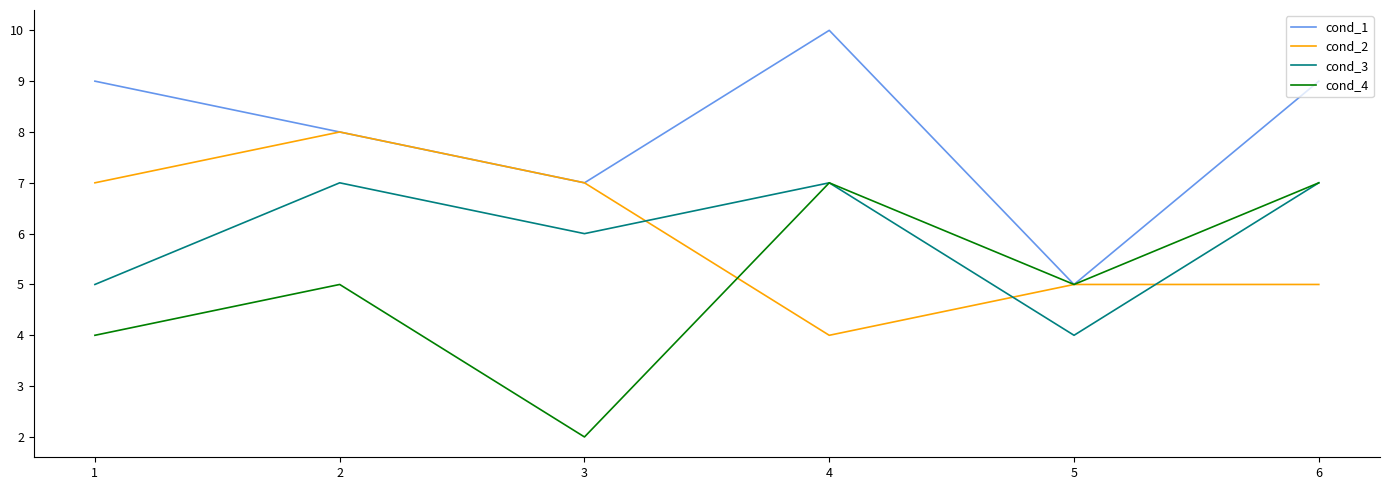

How many lines are shown in the chart?

4